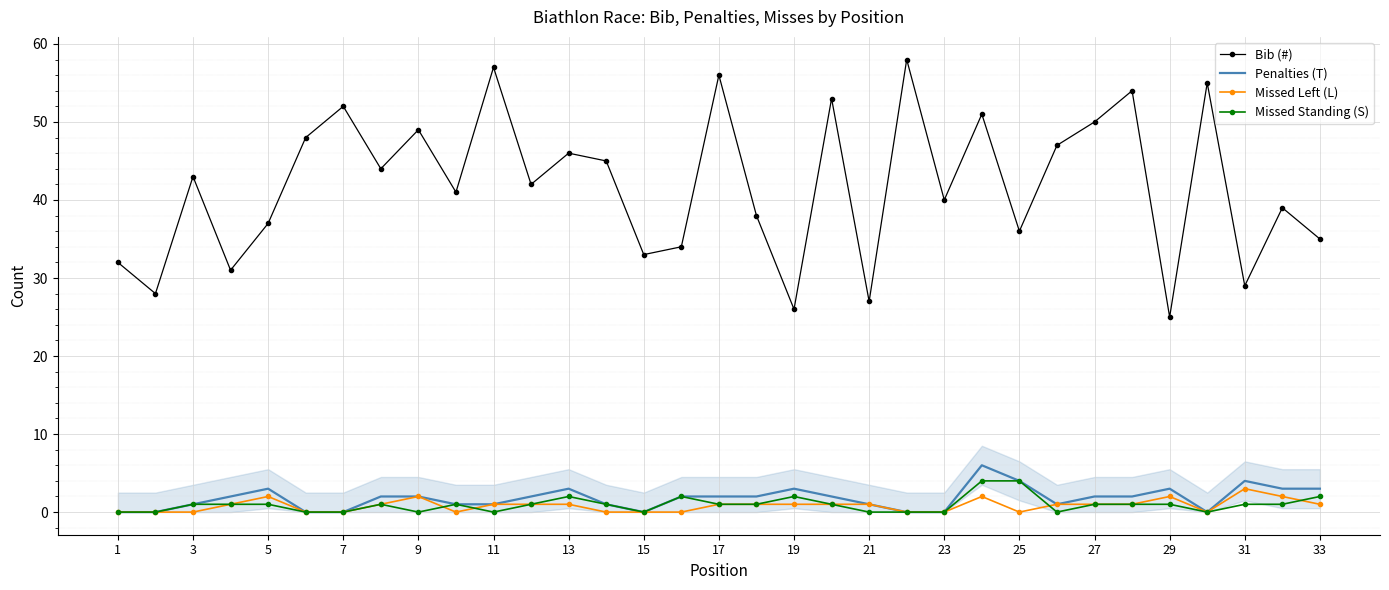

True or false: Bib (#) and Penalties (T) intersect in this chart.

False